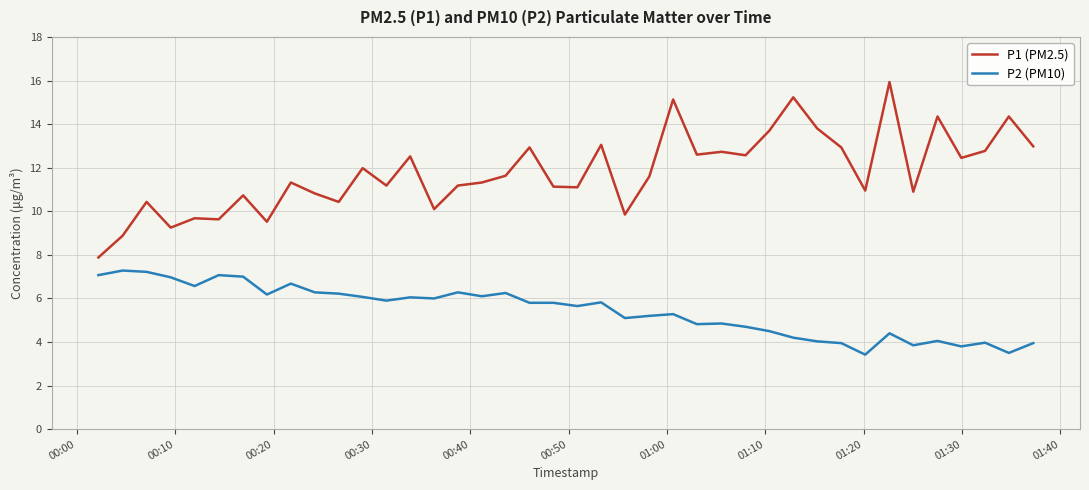

True or false: P1 (PM2.5) and P2 (PM10) cross at least once.

False